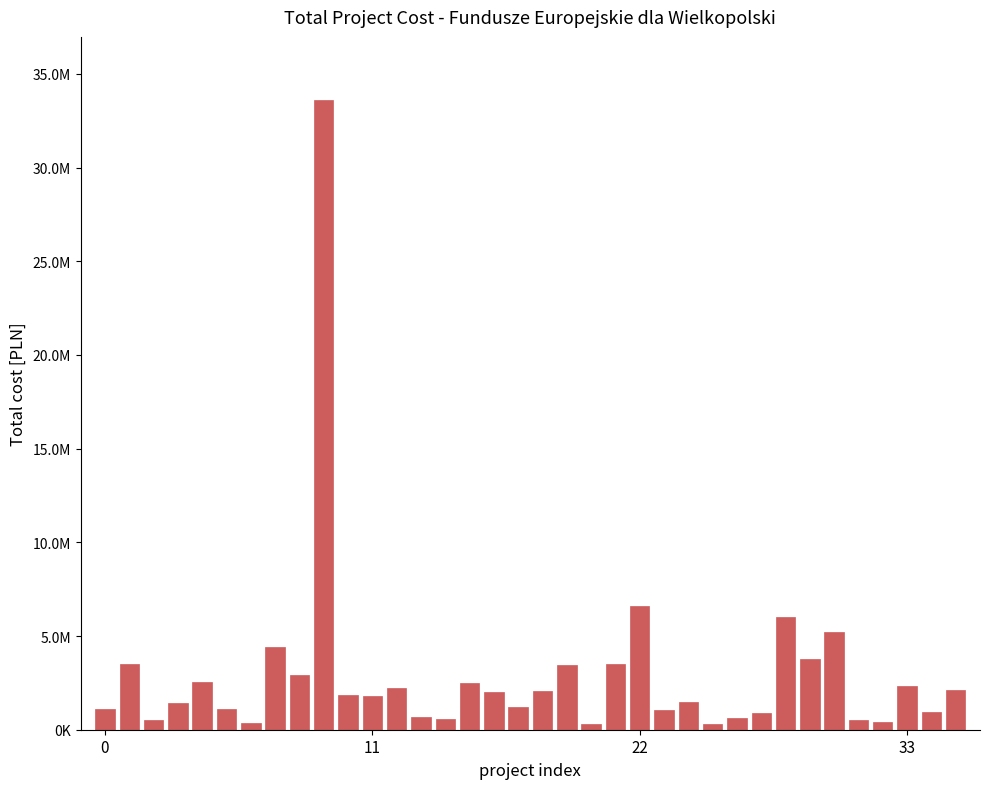

Are the bars horizontal?

No